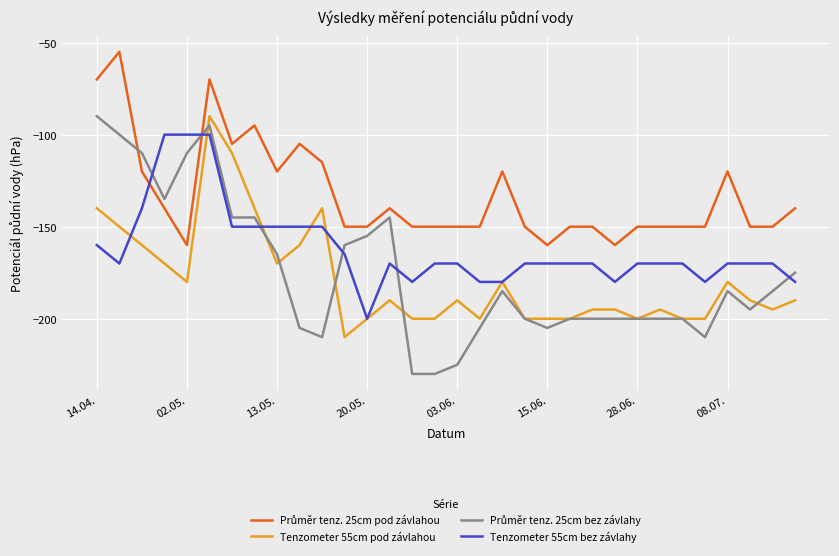

What is the smallest value displayed?

-230